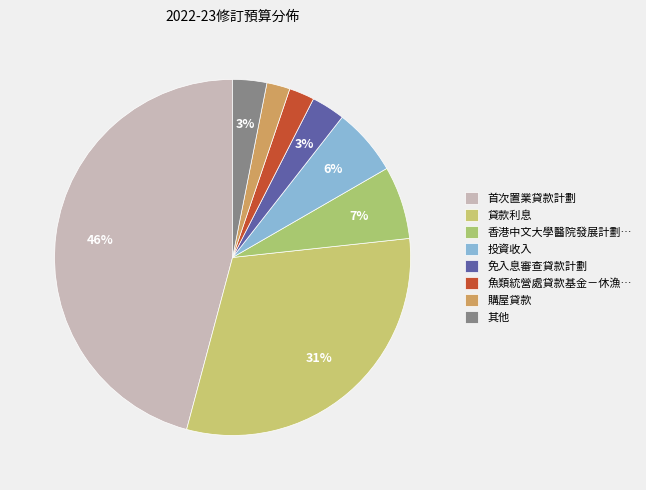

How many slices are in this pie chart?

8